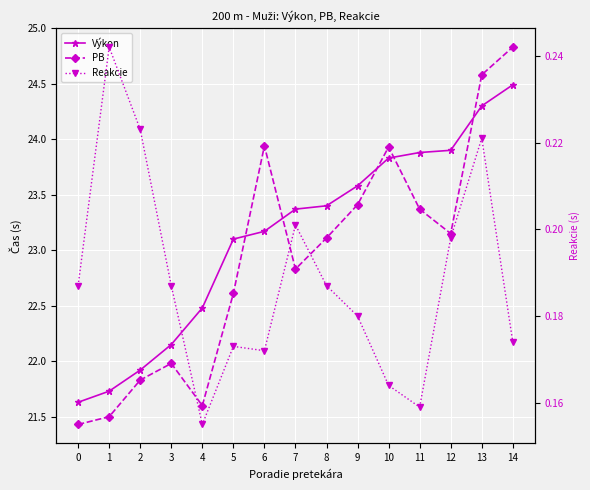

Reading right to left, transcribe all the data shown in this chart.

Výkon: 24.5	24.3	23.9	23.9	23.8	23.6	23.4	23.4	23.2	23.1	22.5	22.1	21.9	21.7	21.6
PB: 24.8	24.6	23.1	23.4	23.9	23.4	23.1	22.8	23.9	22.6	21.6	22.0	21.8	21.5	21.4
Reakcie: 0.2	0.2	0.2	0.2	0.2	0.2	0.2	0.2	0.2	0.2	0.2	0.2	0.2	0.2	0.2